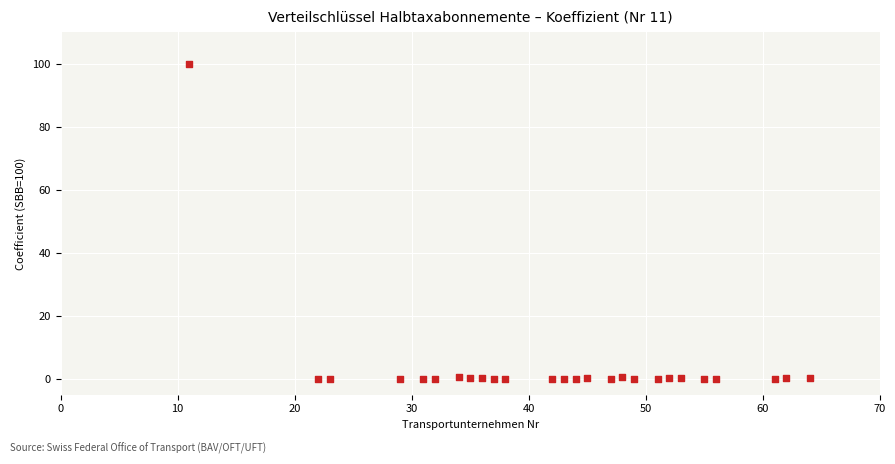

What is the range of X values (max minus min)?

53.0